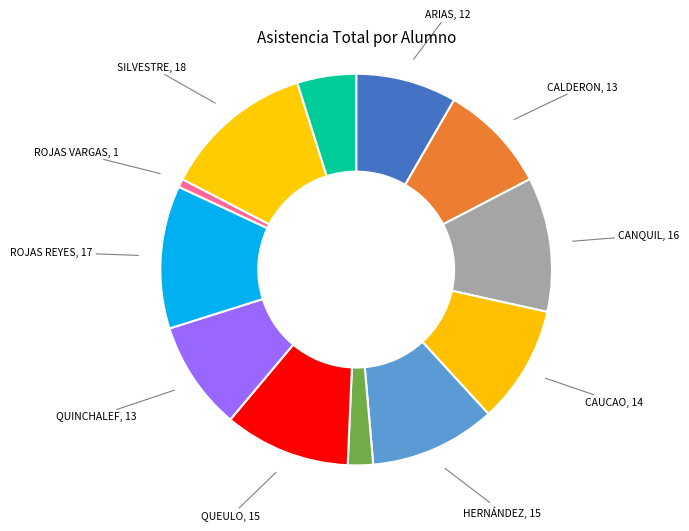

What is the largest slice in the pie chart?

SILVESTRE CHEUQUEMÁN SEBASTIÁN ALEXIS